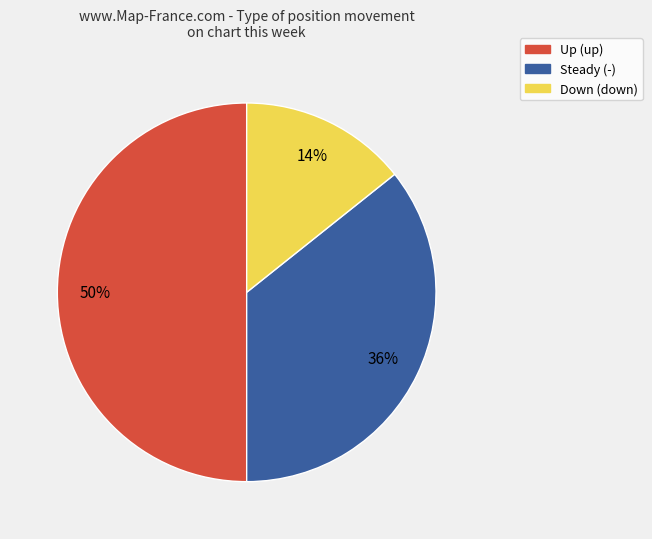

To the nearest percent, what is the difference between the largest and smallest slice percentages?

36%